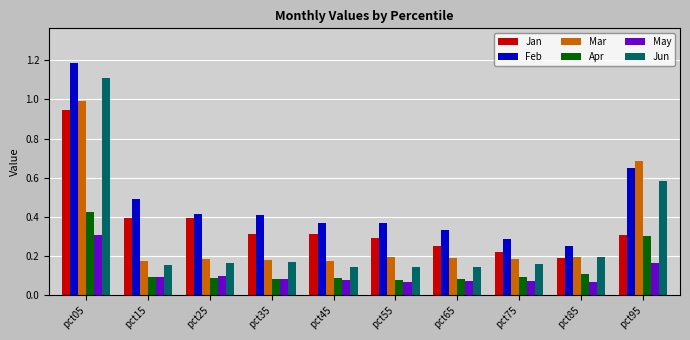

Does the chart contain any negative values?

No